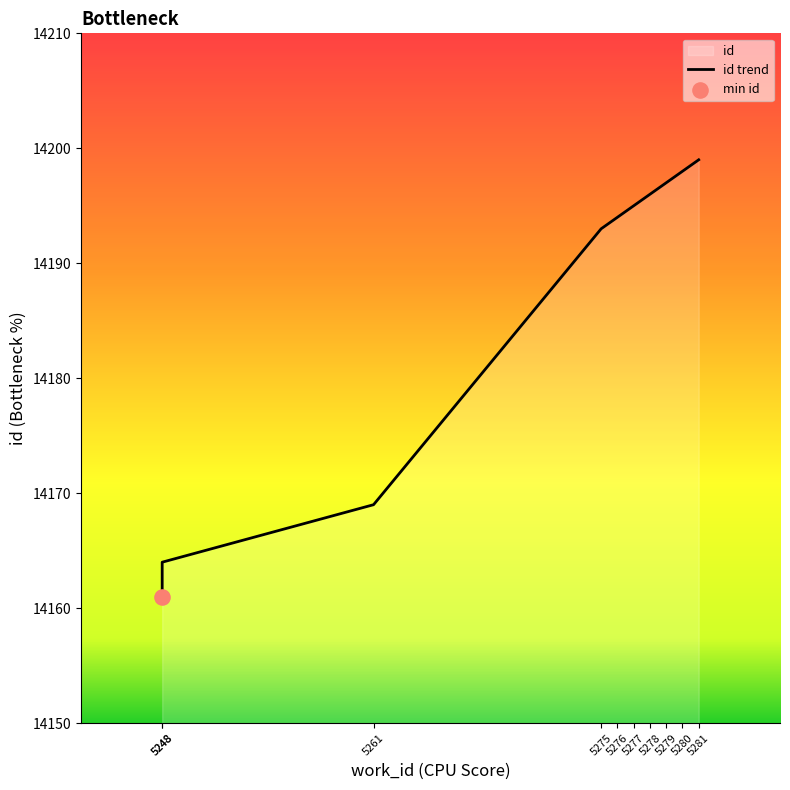

Between 5277 and 5278, which is larger?

5278